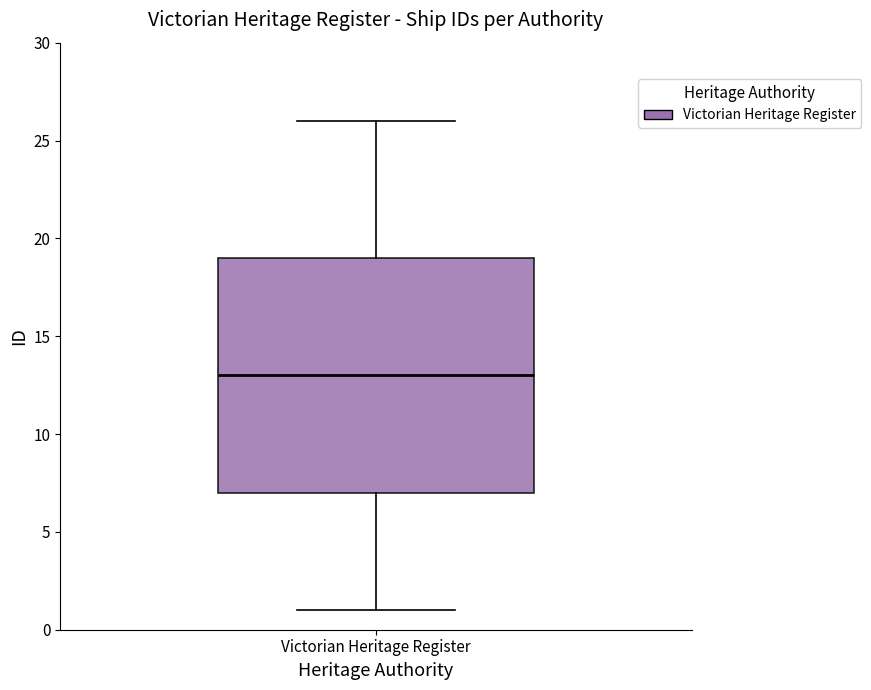

Transcribe this box plot: give where the median line is, the range the box spans, and where the two whiskers end, as read against the y-axis. The values are not printed on the chart, so give them approximately, as read against the axis.

median 13, box 7 to 19, whiskers 1 to 26